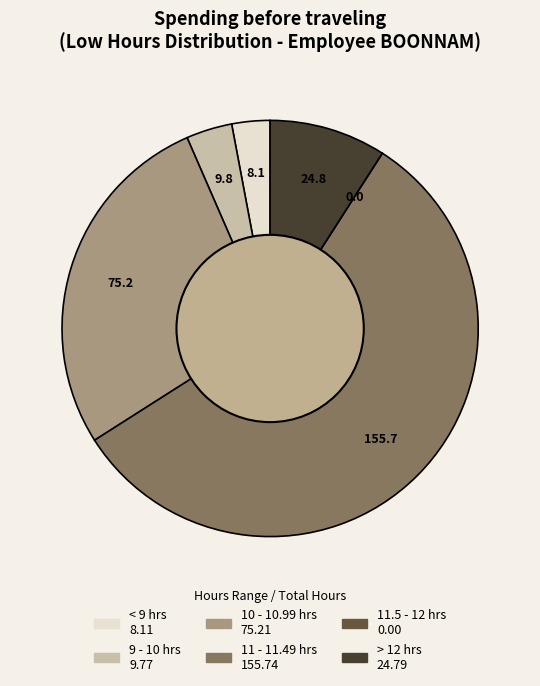

Is there any slice that represents more than half of the pie?

Yes